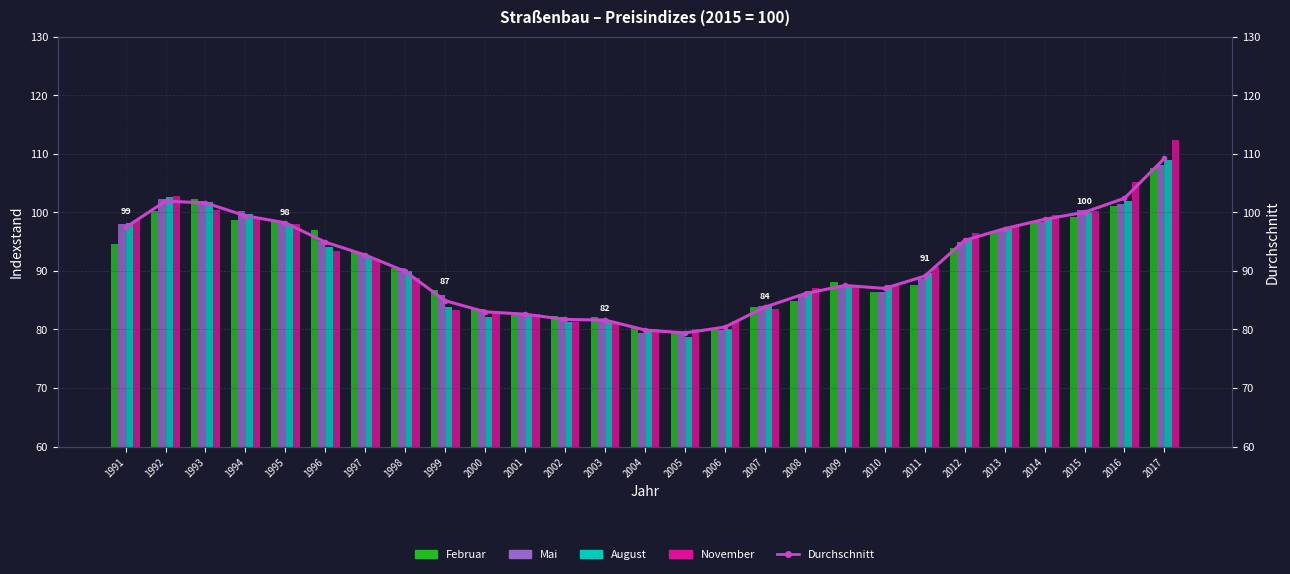

The Februar series shows 84.8 at 2008. True or false?

True